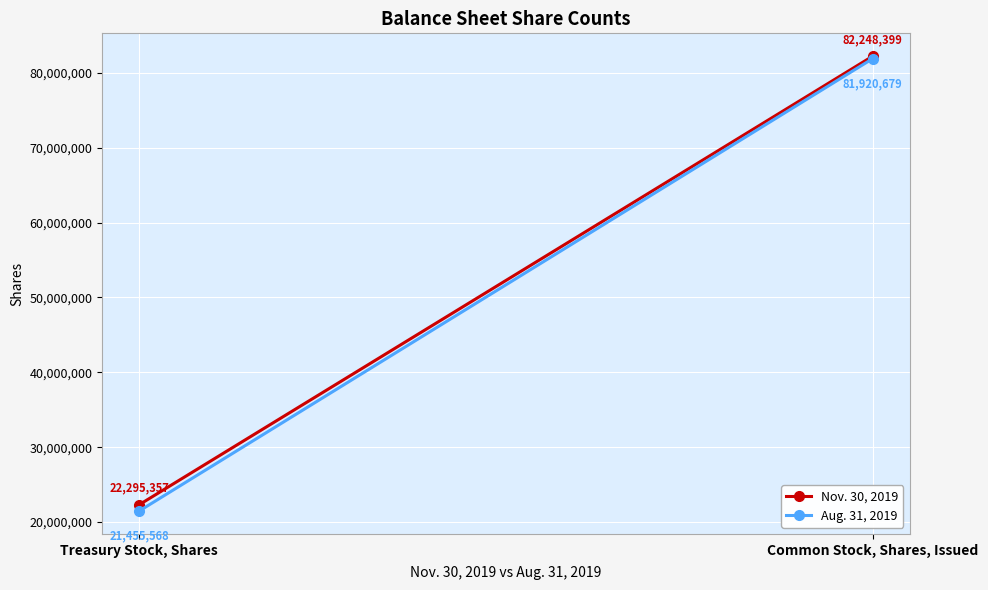

Reading left to right, what are all the values shown in this chart?

Nov. 30, 2019: Treasury Stock, Shares=22295357	Common Stock, Shares, Issued=82248399
Aug. 31, 2019: Treasury Stock, Shares=21455568	Common Stock, Shares, Issued=81920679